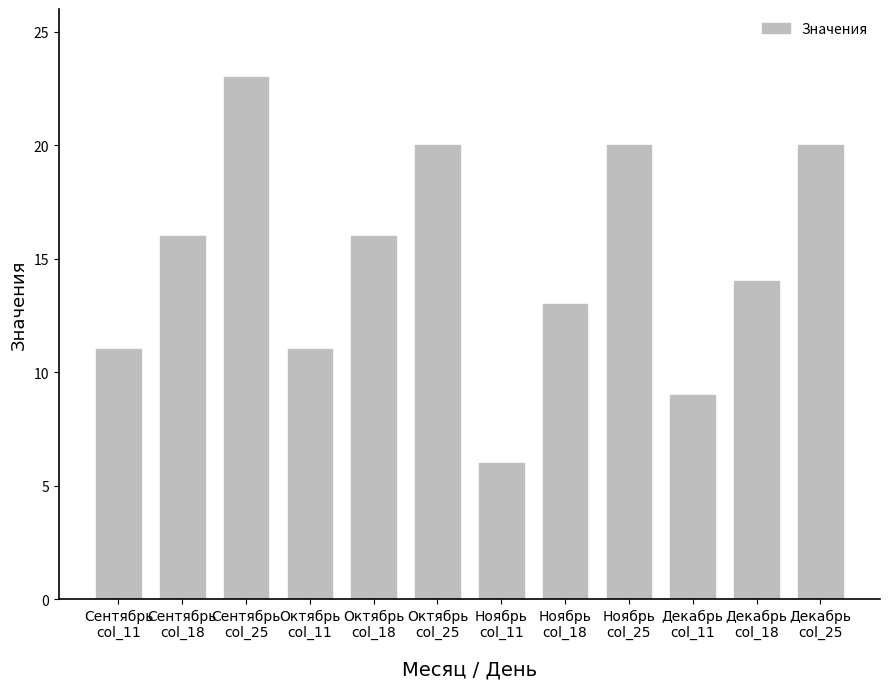

The chart shows a value of 24 at Сентябрь
col_18. True or false?

False